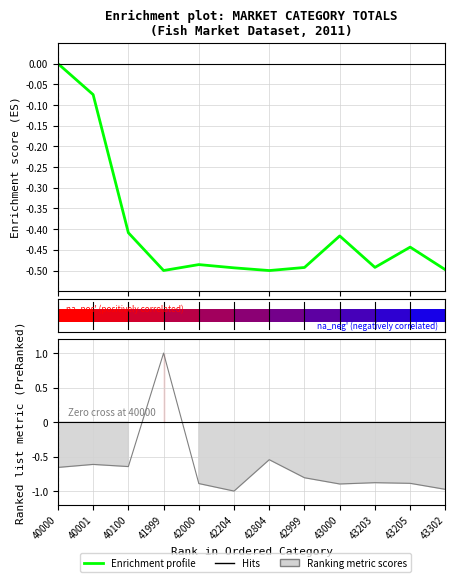

Which label corresponds to the smallest value in the chart?

42204